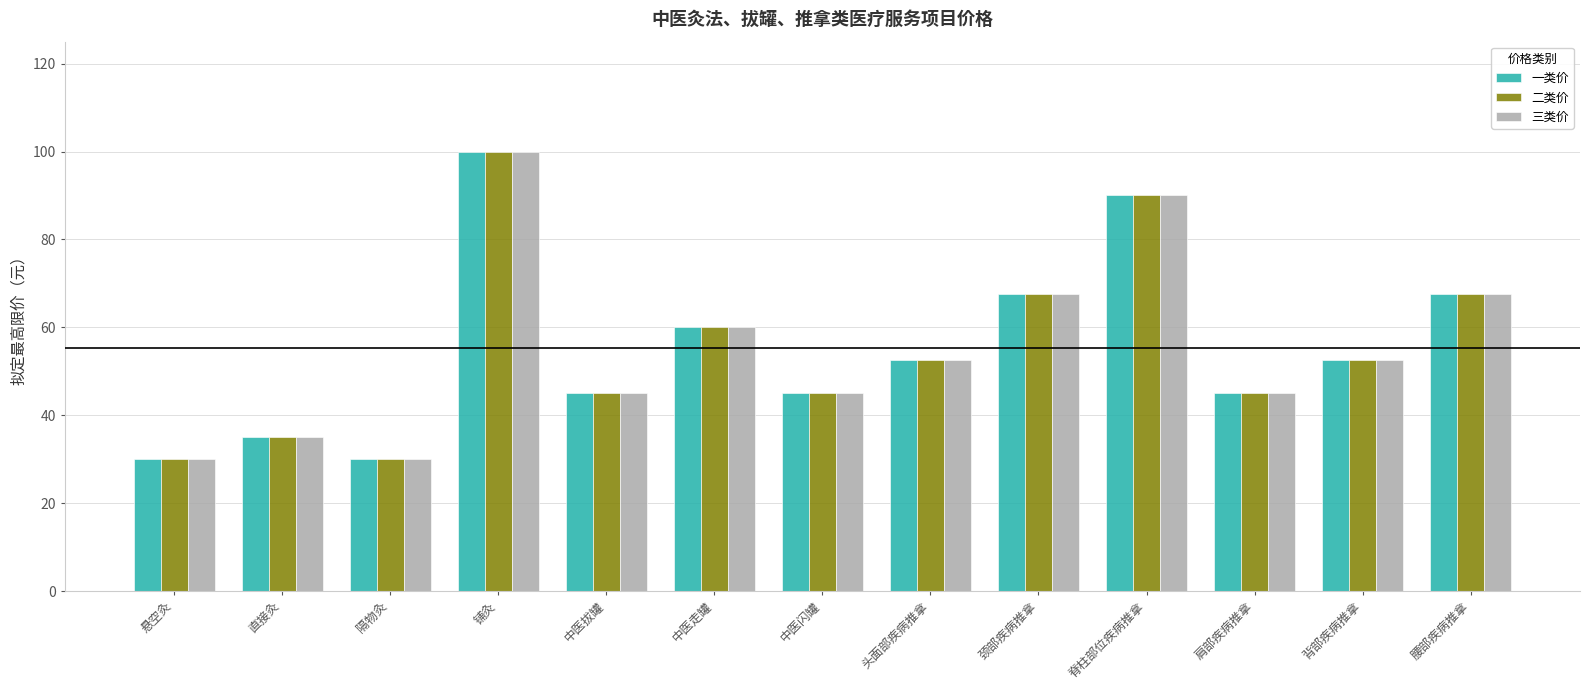

The value of 三类价 at 直接灸 is 20.9. True or false?

False